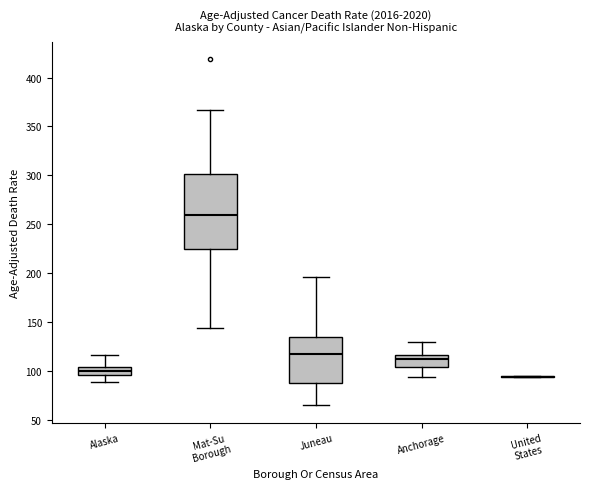

Where is the upper edge of the box for Mat-Su Borough on the y-axis? The values are not printed on the chart, so give them approximately, as read against the axis.

300